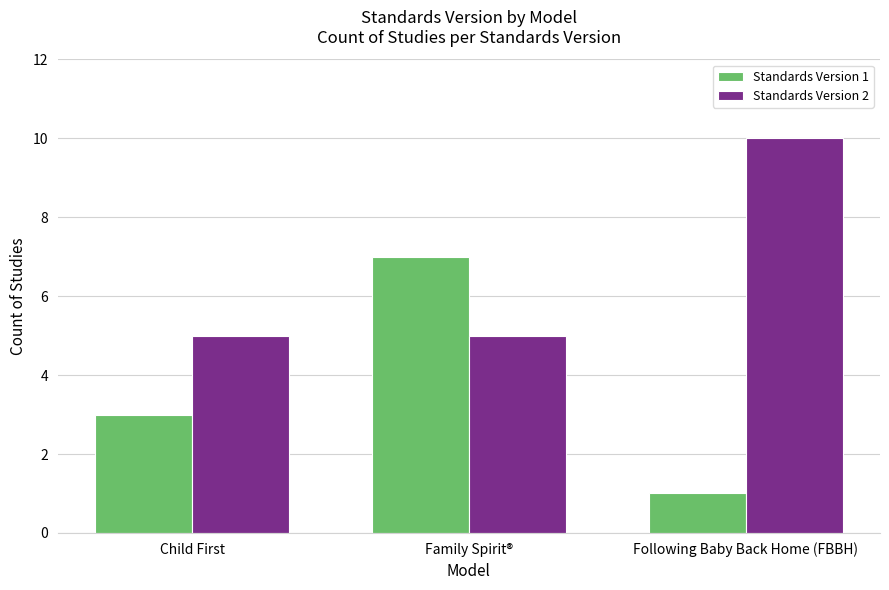

What are all the series names shown in the legend?

Standards Version 1, Standards Version 2